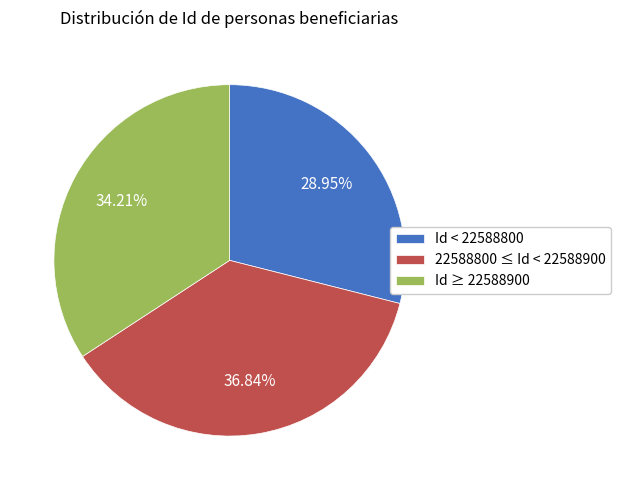

Which slice is the smallest?

Id < 22588800